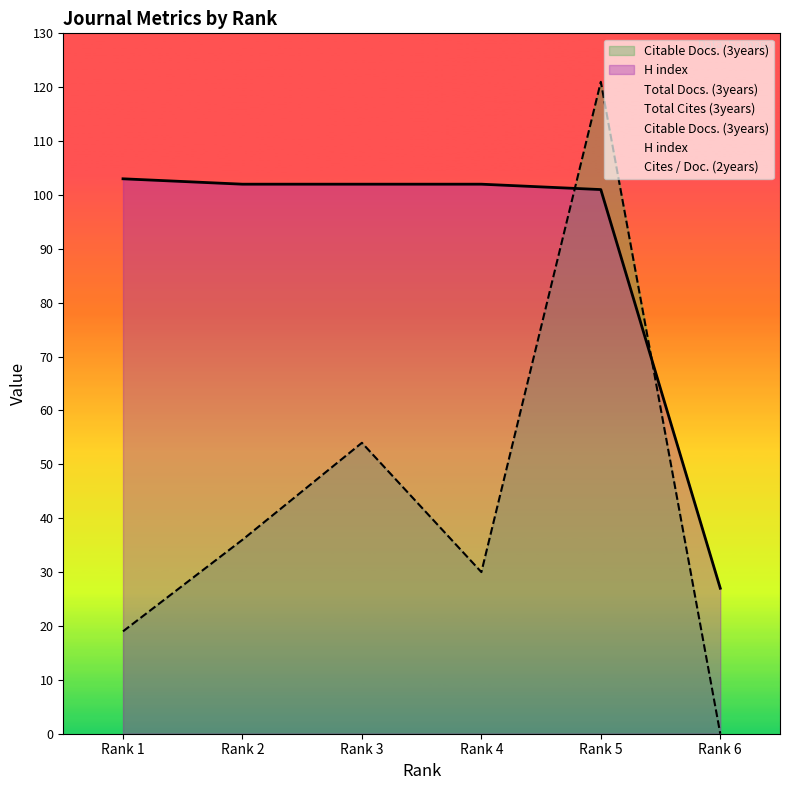

True or false: H index has a value of 27 at Rank 6.

True